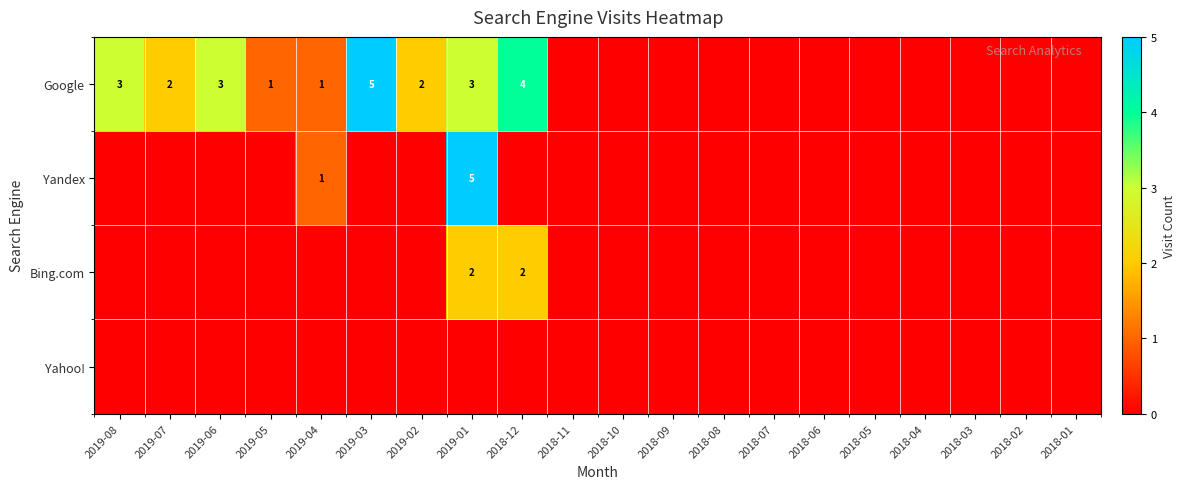

The Yandex series shows 1 at 2019-04. True or false?

True